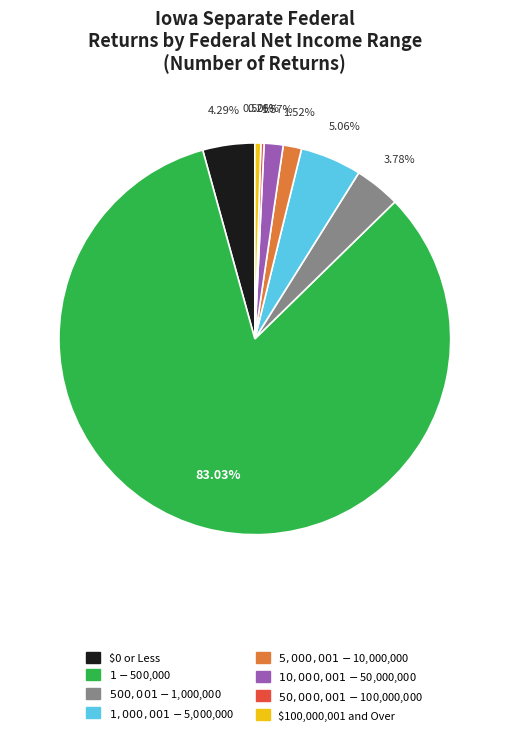

Does $100,000,001 and Over represent more than half of the total?

No